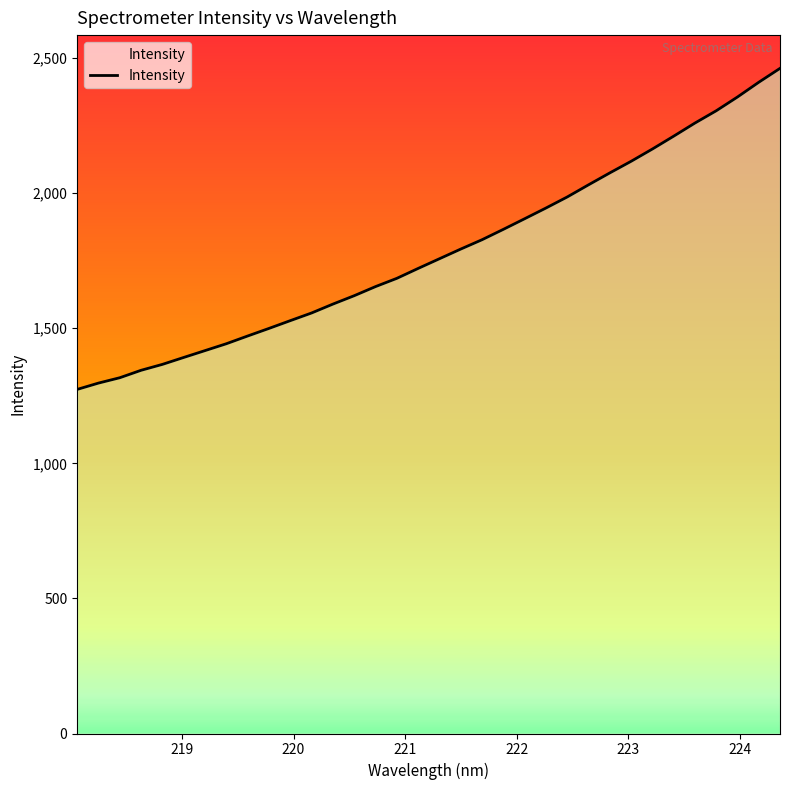

What is the smallest value displayed?

1273.6